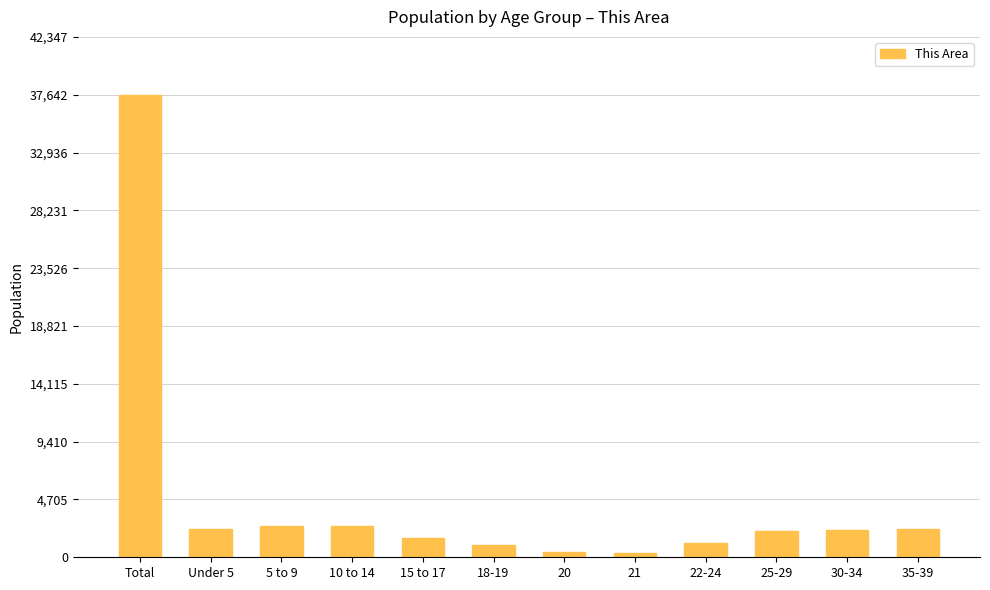

Which category has the highest value across all series?

Total